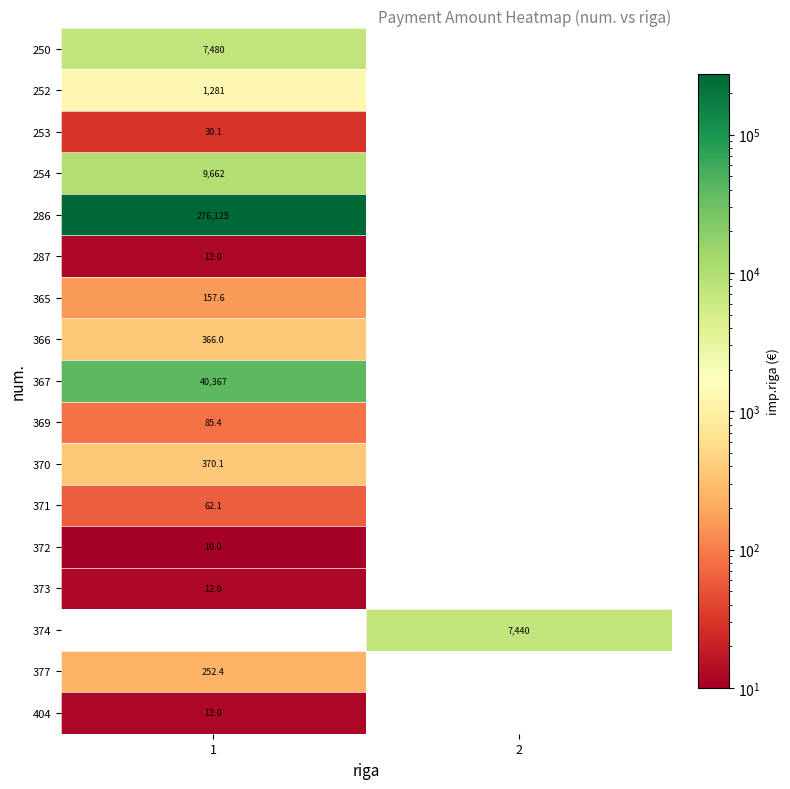

What is the greatest value displayed?

276125.3